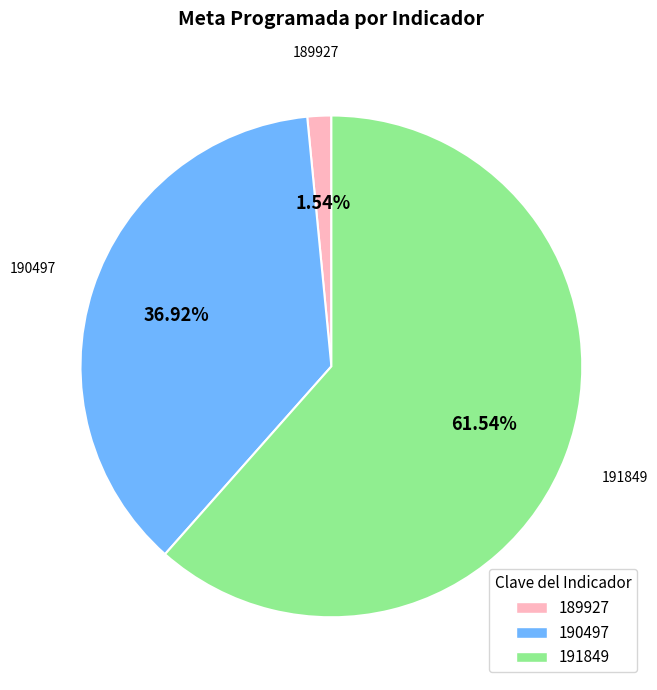

To the nearest percent, what is the difference between the largest and smallest slice percentages?

60%